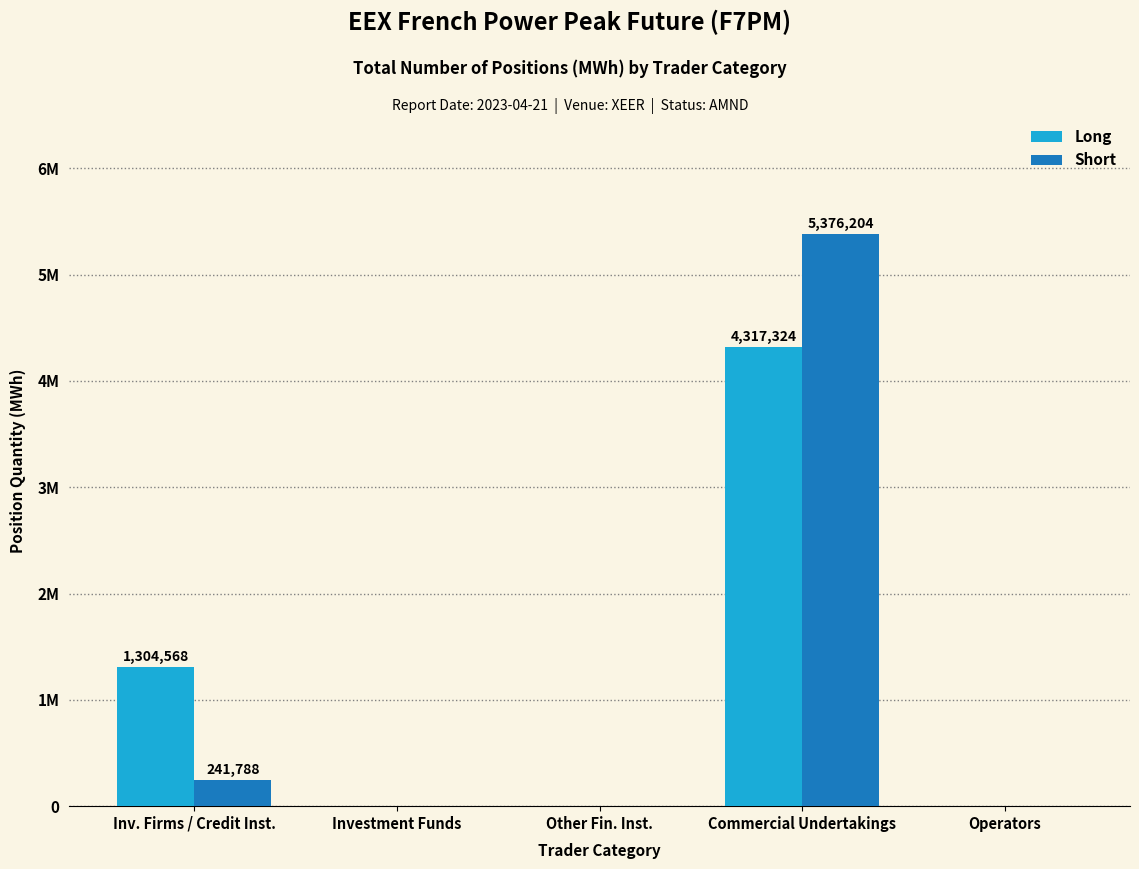

Is the value of Long at Commercial Undertakings greater than the value of Short at Commercial Undertakings?

No